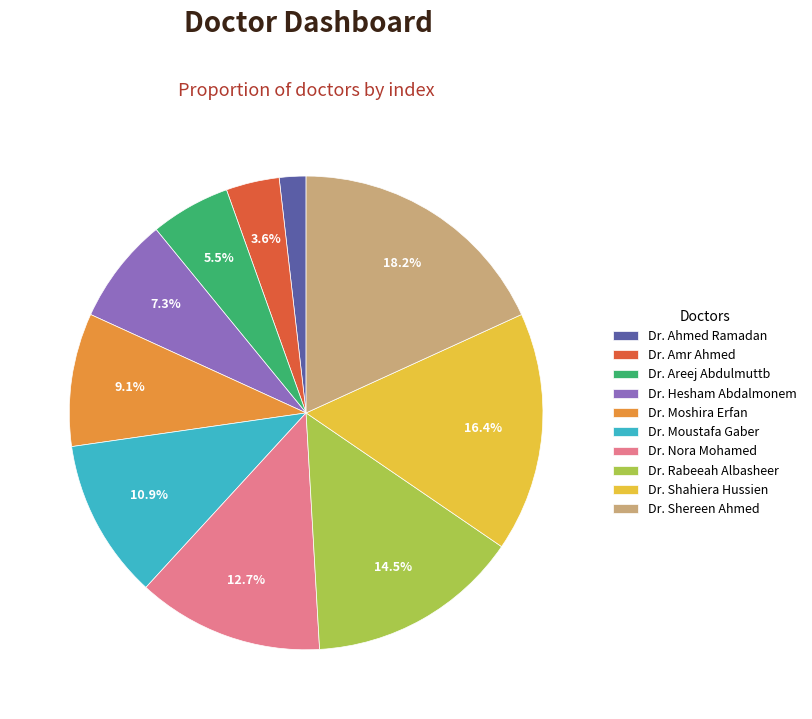

Count the number of slices in the pie.

10